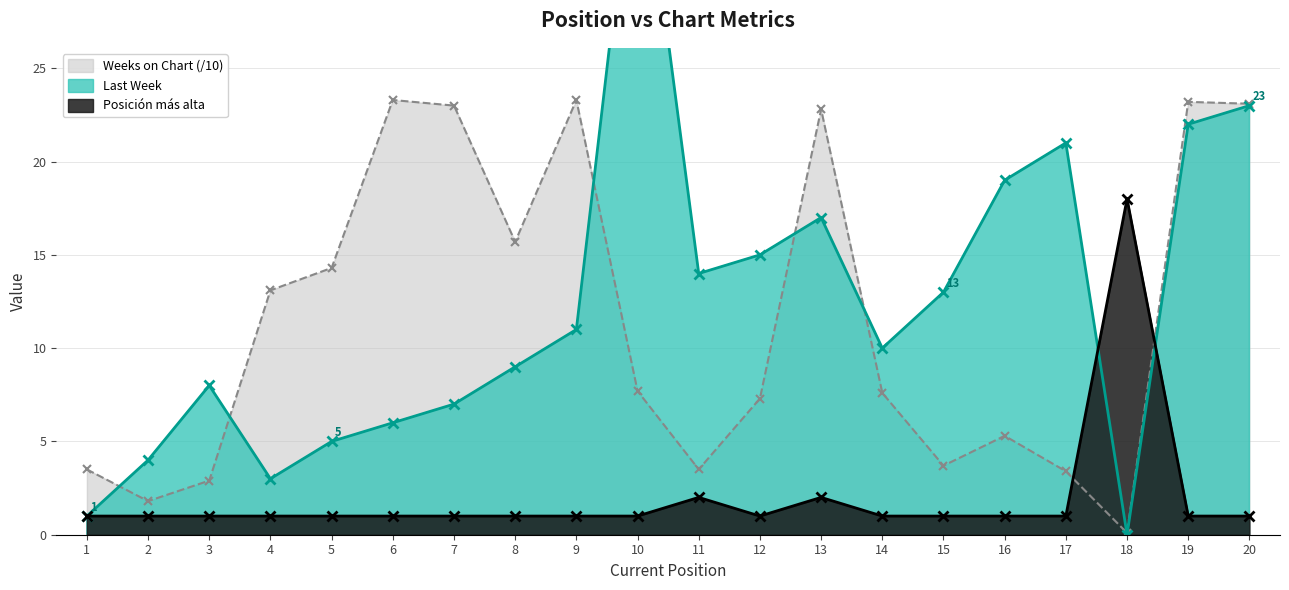

How many intersections are there between Weeks on Chart and Posicion mas alta?

2